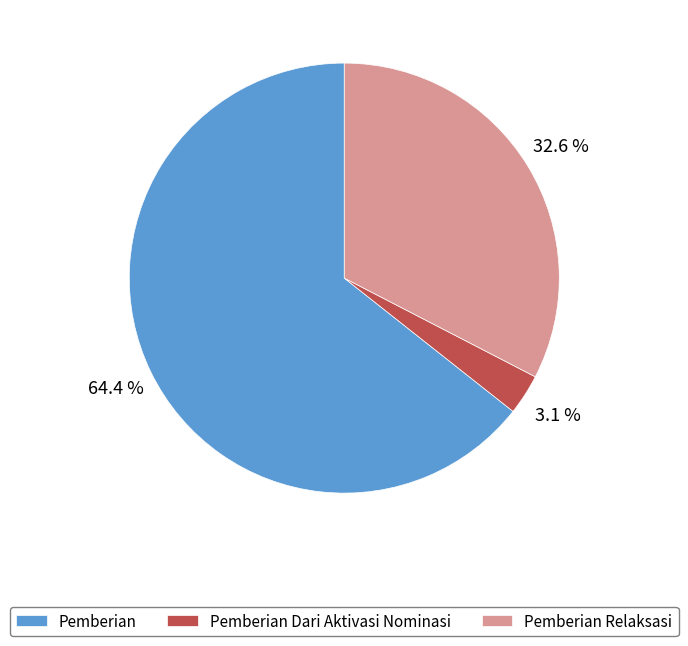

Between Pemberian and Pemberian Relaksasi, which is larger?

Pemberian